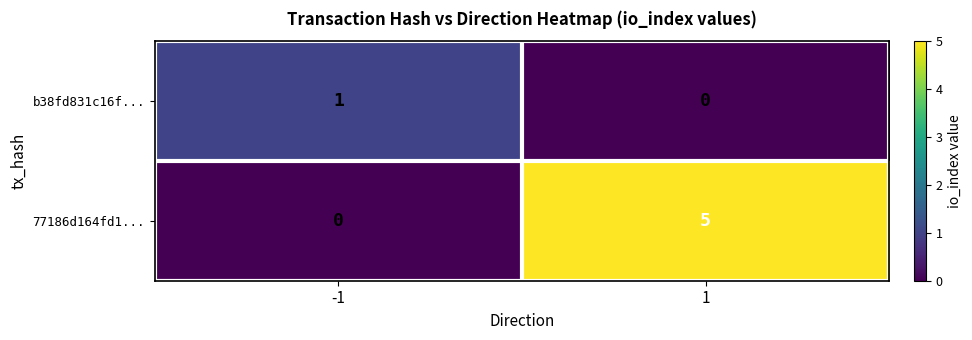

Rank the series by their average value, from highest to lowest.

77186d164fd1..., b38fd831c16f...